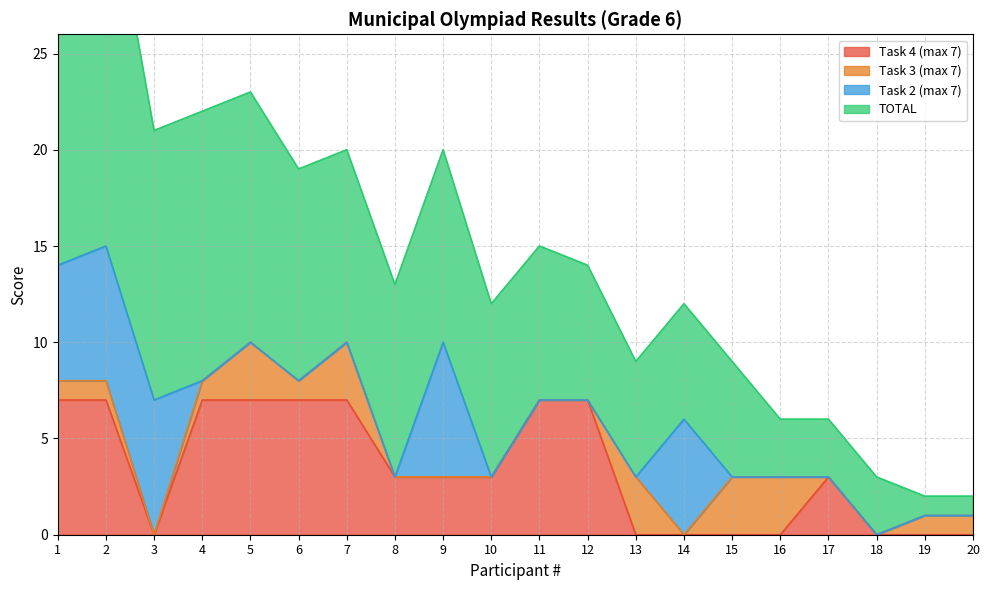

The value of Task 4 (max 7) at 4 is 7. True or false?

True